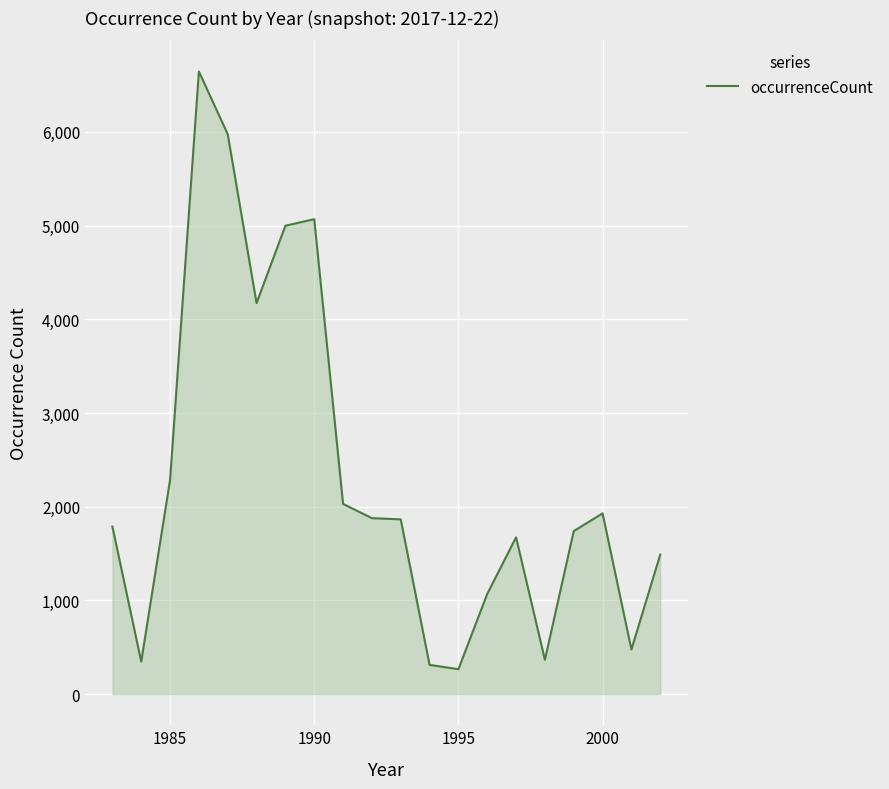

What is the difference between the maximum and minimum values?

6379